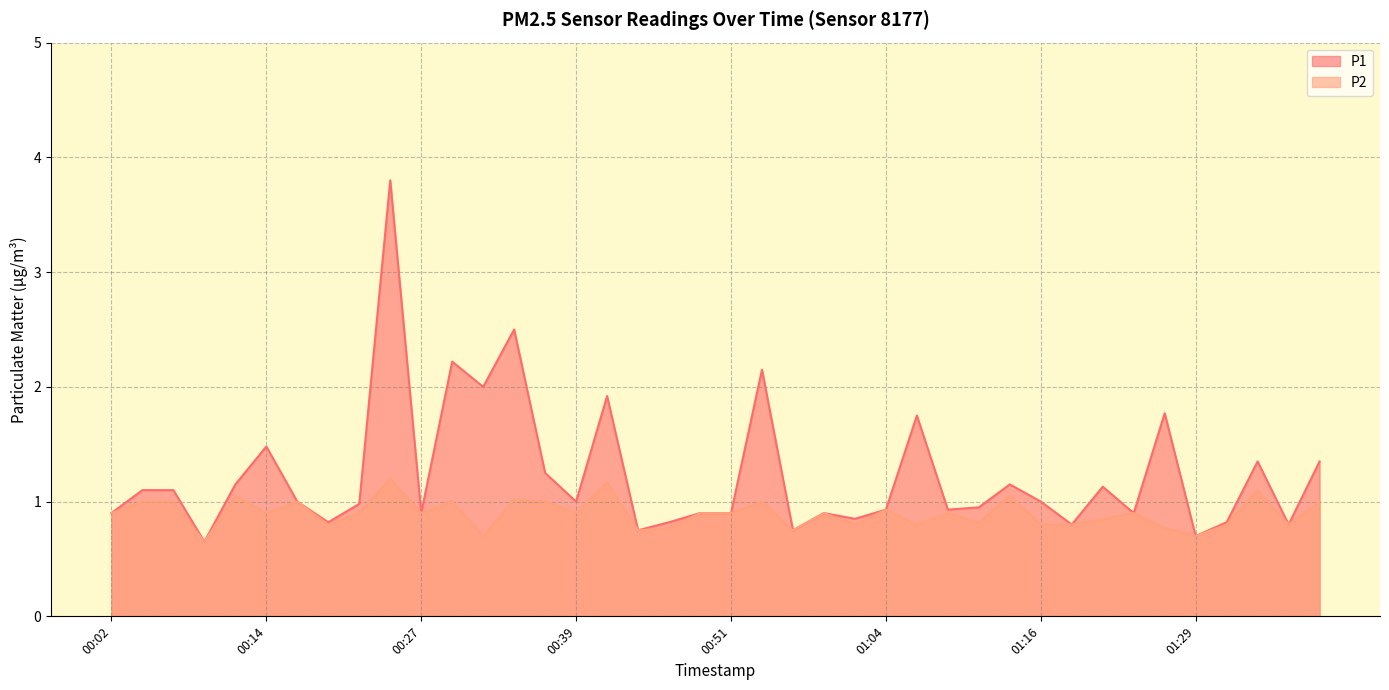

List the labels in order of P2 value, smallest first.

00:09, 00:32, 01:29, 00:44, 00:56, 00:46, 01:26, 00:19, 01:01, 01:06, 01:16, 01:19, 01:31, 01:36, 01:11, 01:21, 00:02, 00:14, 00:22, 00:27, 00:39, 00:49, 00:51, 00:59, 01:09, 01:24, 01:04, 00:04, 00:07, 00:17, 00:29, 00:36, 00:54, 01:38, 00:34, 00:12, 01:14, 01:34, 00:41, 00:24